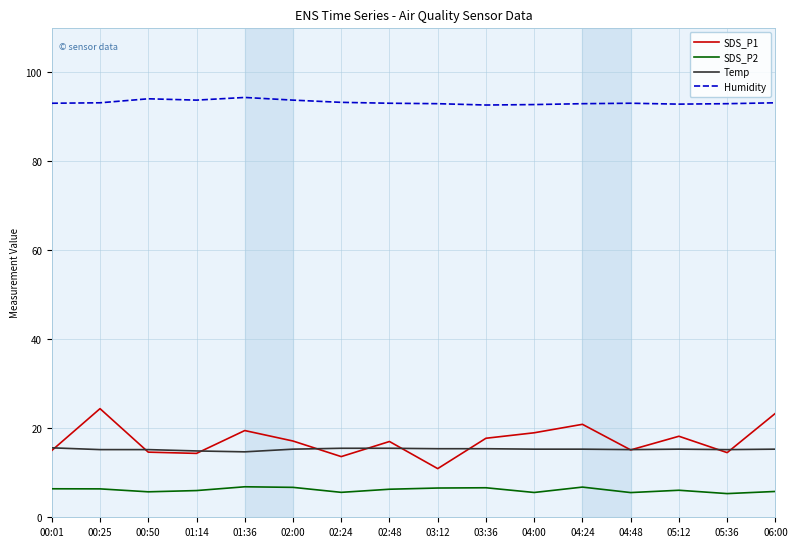

What is the sum of all SDS_P1 values?

275.4